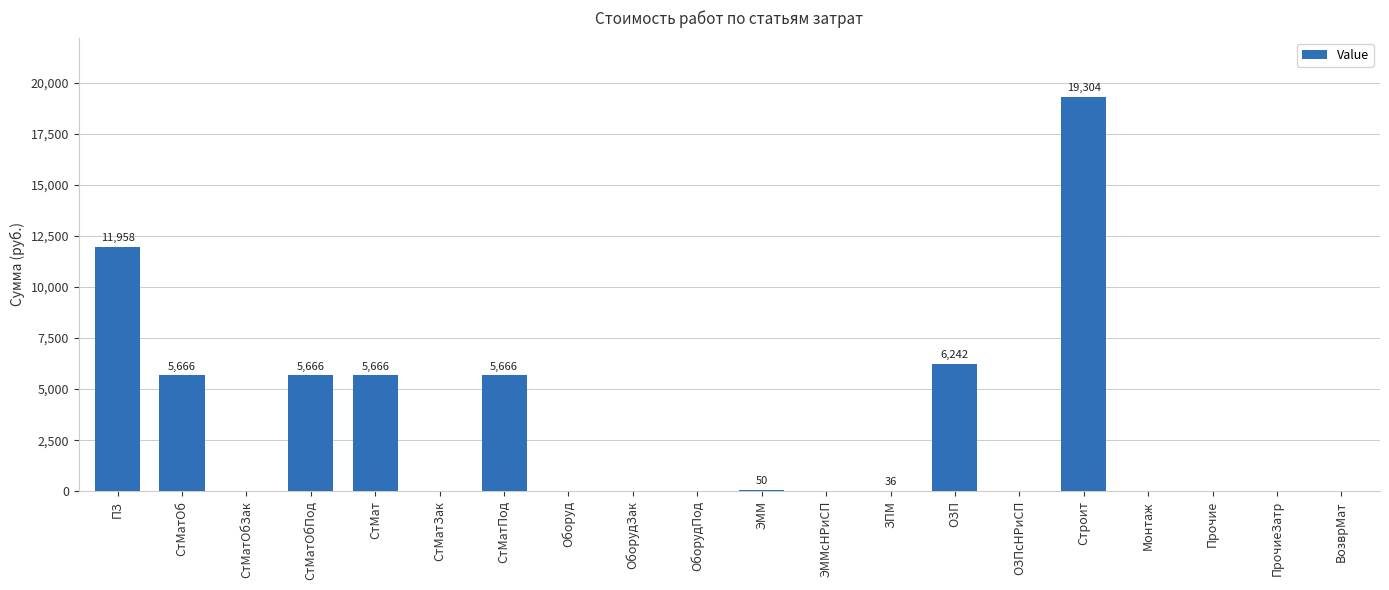

True or false: the data shows -8853.2 at ВозврМат.

False